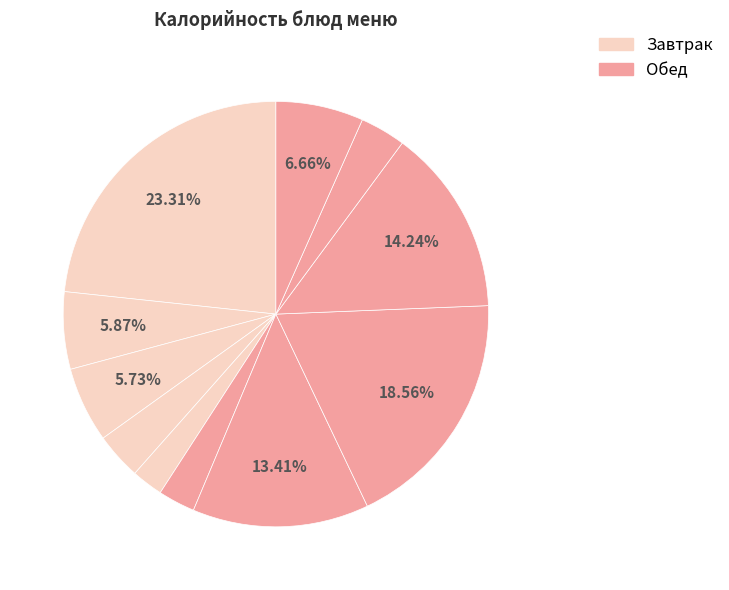

Count the number of slices in the pie.

11